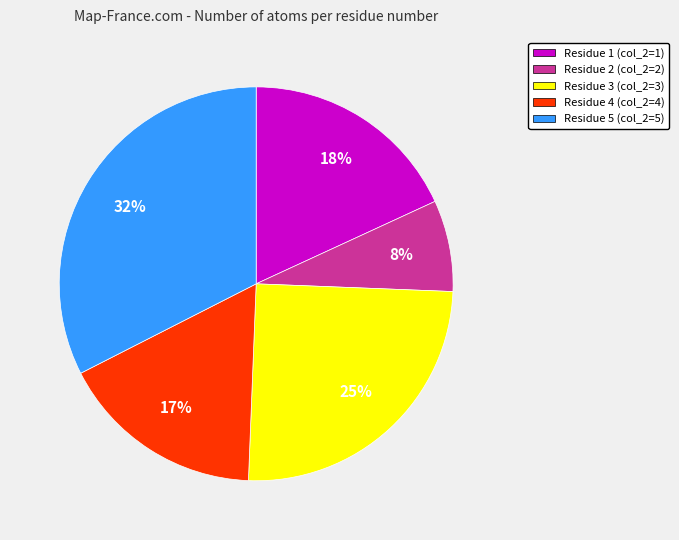

Does any single category account for the majority?

No